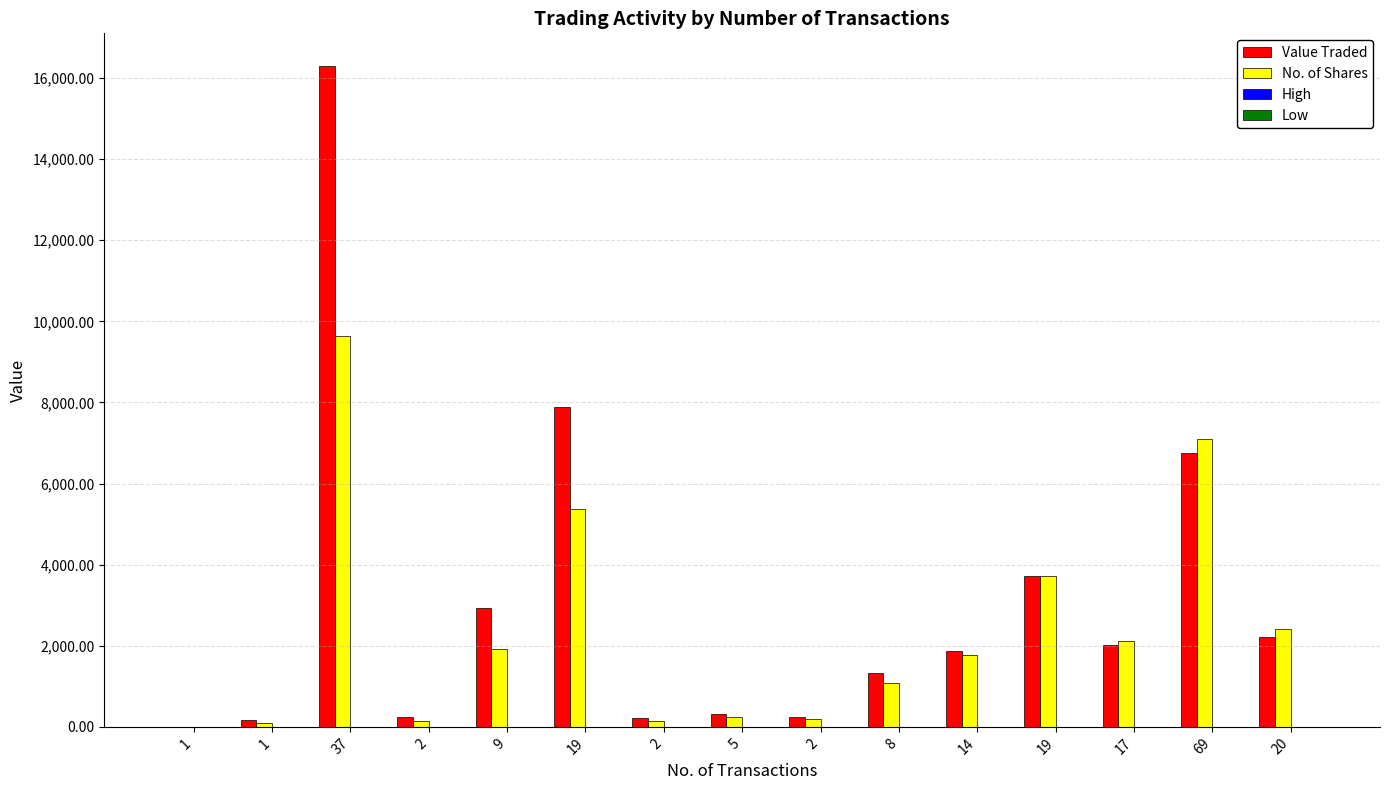

Are the bars horizontal?

No